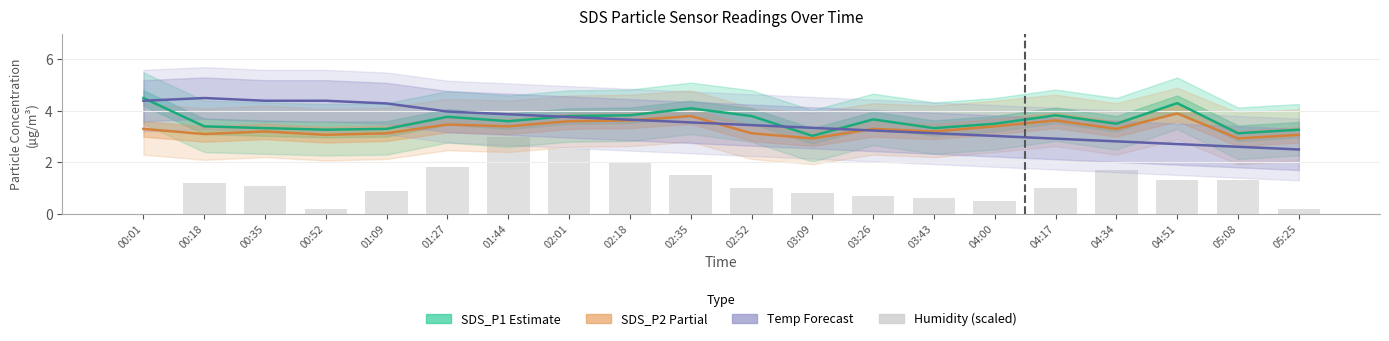

Reading right to left, transcribe all the data shown in this chart.

SDS_P1 (Estimate): 05:25=3.3	05:08=3.1	04:51=4.3	04:34=3.5	04:17=3.8	04:00=3.5	03:43=3.3	03:26=3.7	03:09=3.0	02:52=3.8	02:35=4.1	02:18=3.8	02:01=3.8	01:44=3.6	01:27=3.8	01:09=3.3	00:52=3.3	00:35=3.3	00:18=3.4	00:01=4.5
SDS_P2 (Partial): 05:25=3.1	05:08=2.9	04:51=3.9	04:34=3.3	04:17=3.6	04:00=3.4	03:43=3.2	03:26=3.3	03:09=2.9	02:52=3.1	02:35=3.8	02:18=3.6	02:01=3.6	01:44=3.4	01:27=3.5	01:09=3.1	00:52=3.1	00:35=3.2	00:18=3.1	00:01=3.3
Temp (Forecast): 05:25=2.5	05:08=2.6	04:51=2.7	04:34=2.8	04:17=2.9	04:00=3.0	03:43=3.1	03:26=3.2	03:09=3.3	02:52=3.4	02:35=3.6	02:18=3.7	02:01=3.8	01:44=3.9	01:27=4.0	01:09=4.3	00:52=4.4	00:35=4.4	00:18=4.5	00:01=4.4
Humidity (scaled): 05:25=0.2	05:08=1.3	04:51=1.3	04:34=1.7	04:17=1.0	04:00=0.5	03:43=0.6	03:26=0.7	03:09=0.8	02:52=1.0	02:35=1.5	02:18=2.0	02:01=2.5	01:44=3.0	01:27=1.8	01:09=0.9	00:52=0.2	00:35=1.1	00:18=1.2	00:01=0.0